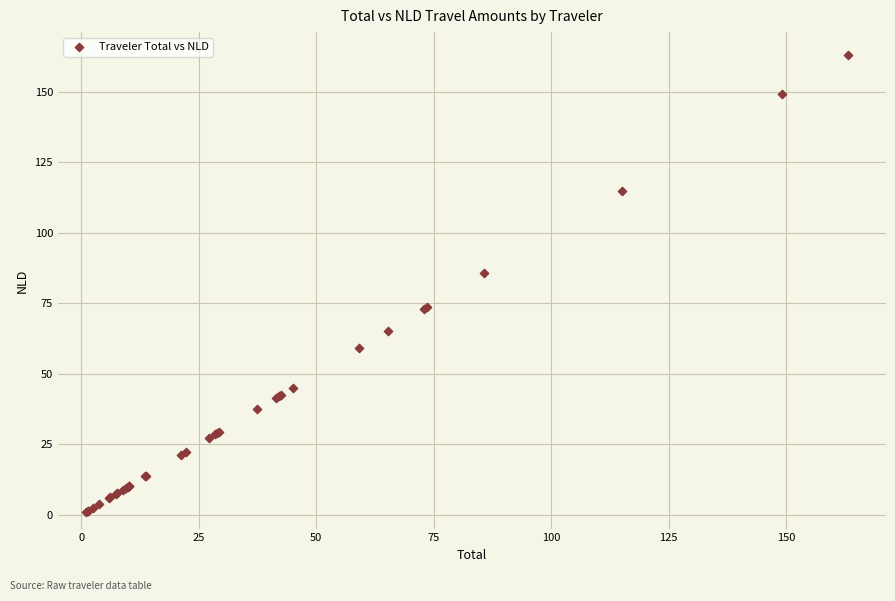

What Y value in the scatter plot is closest to 82?

85.7